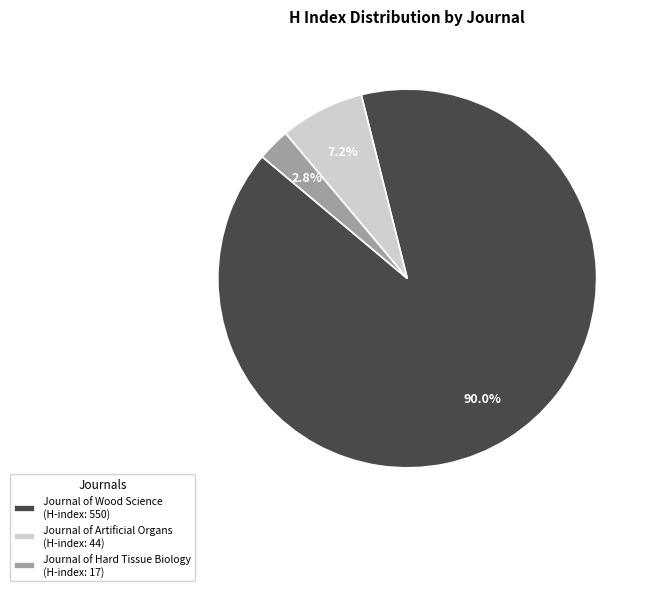

Does Journal of Wood Science (H-index: 550) represent more than half of the total?

Yes